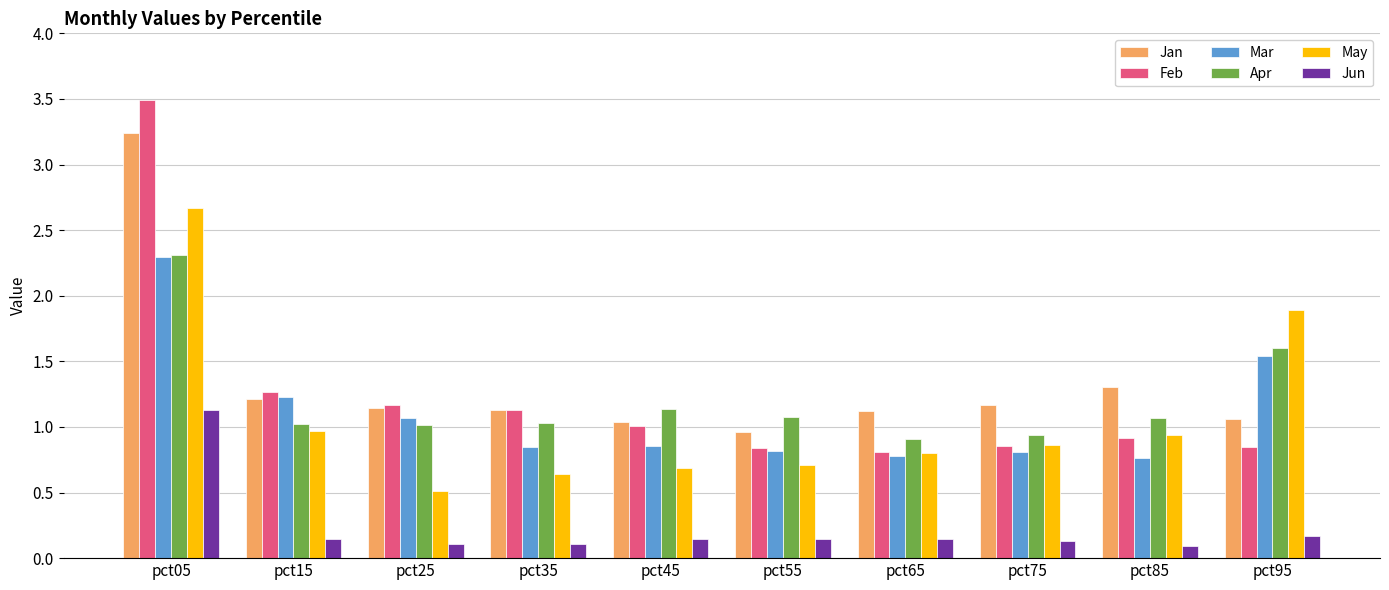

What is the sum of all Mar values?

11.0